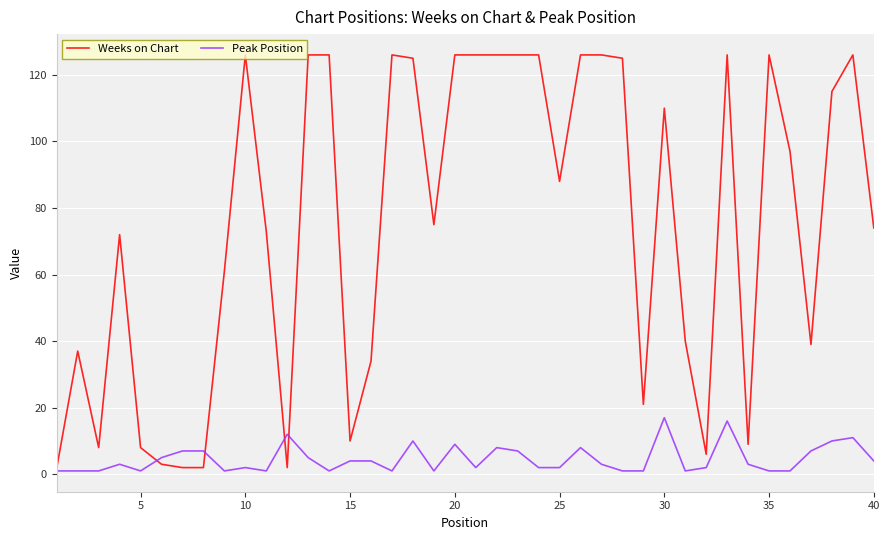

Rank the series by their average value, from lowest to highest.

Peak Position, Weeks on Chart